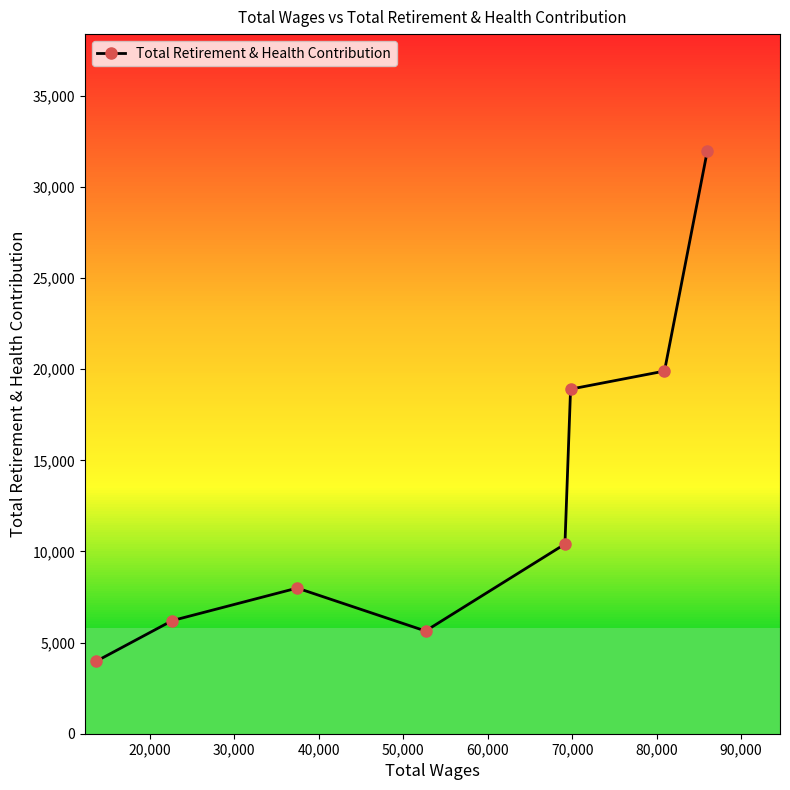

What is the value of the 3rd point from the left?

7991